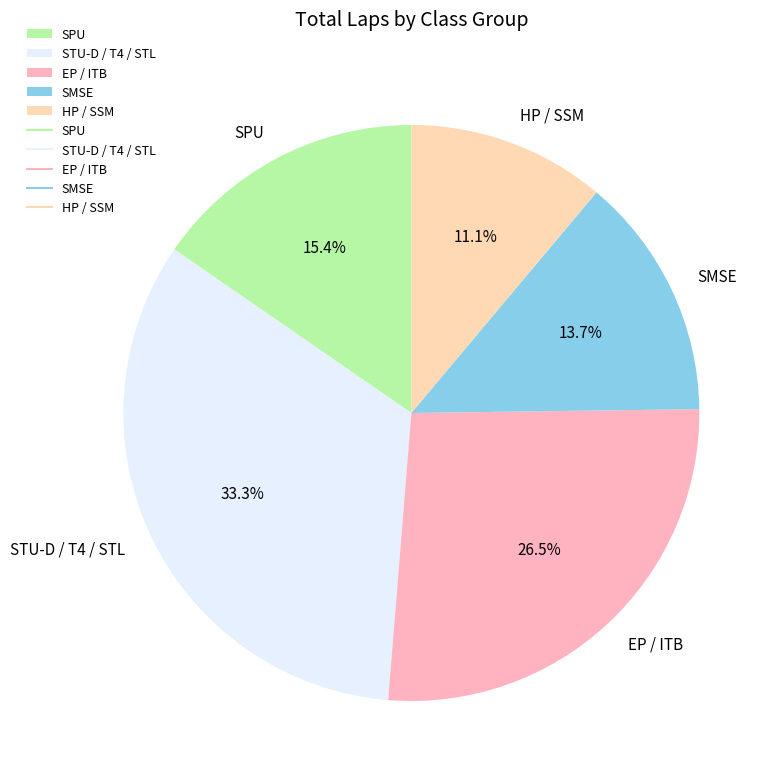

What portion of the pie excludes SPU?

84.6%